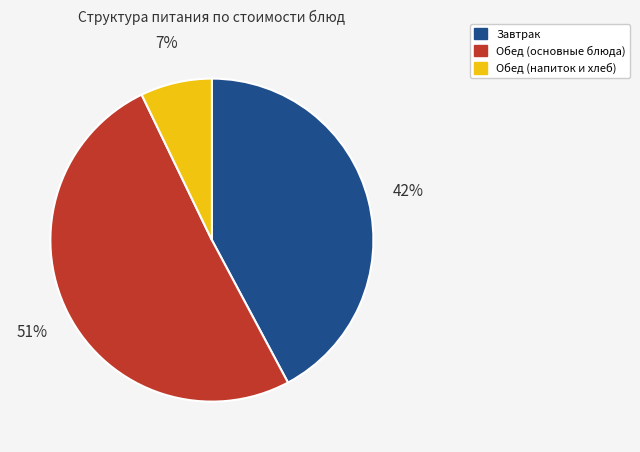

To the nearest percent, what is the average slice percentage?

33%